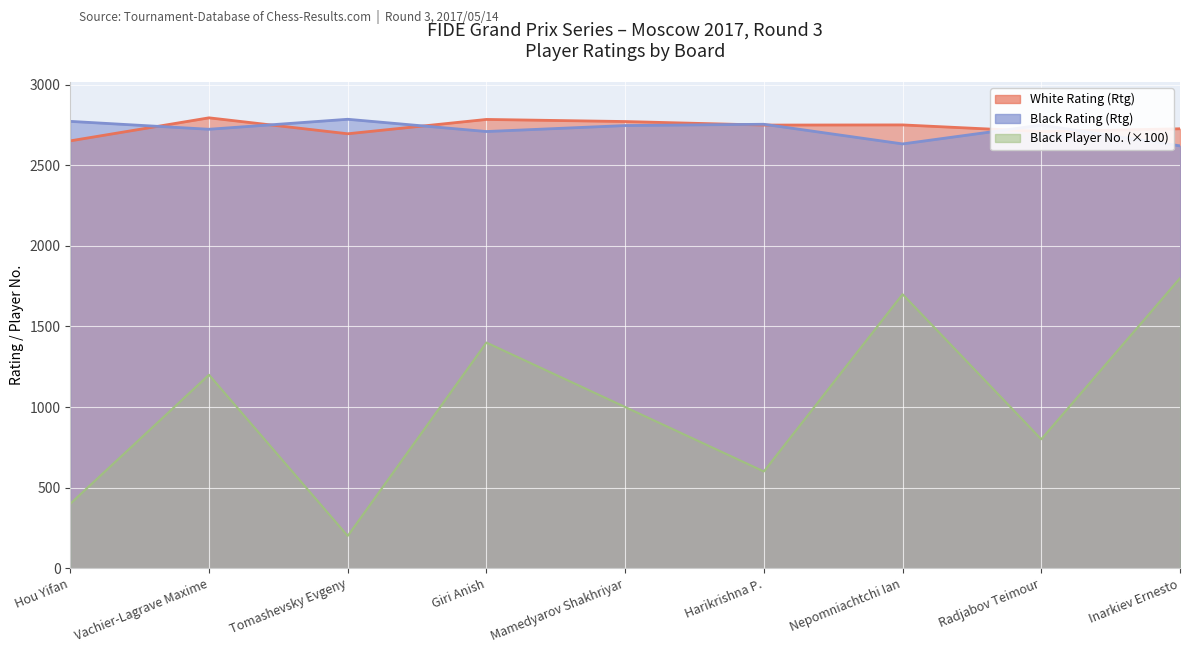

Where is the first local minimum for Black Player No.?

Tomashevsky Evgeny